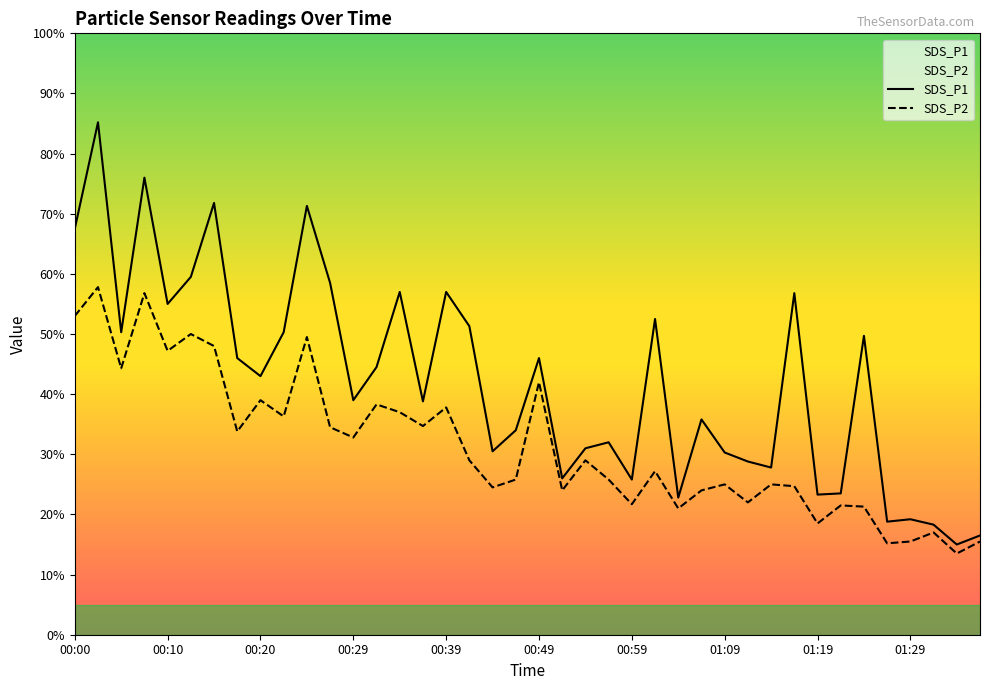

True or false: SDS_P2 has a value of 0.5 at 01:26.

False